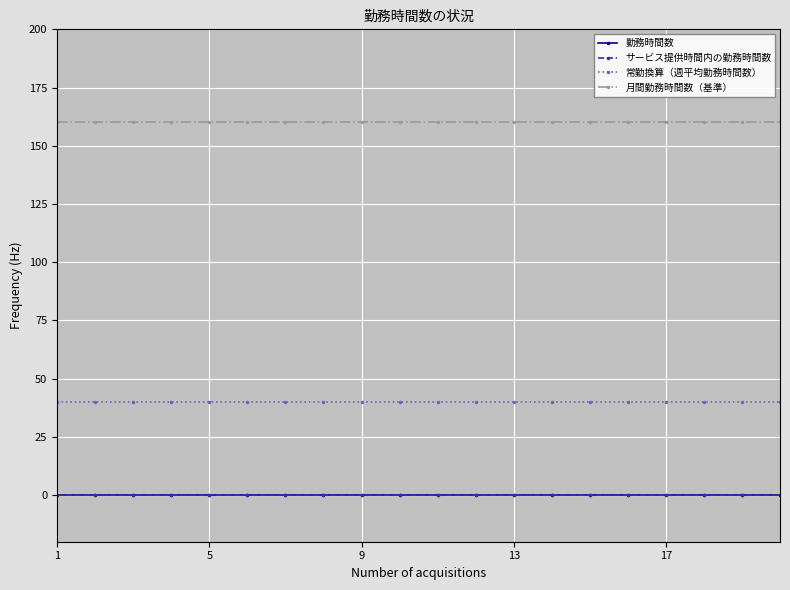

Is this an area chart (filled region under the line)?

No